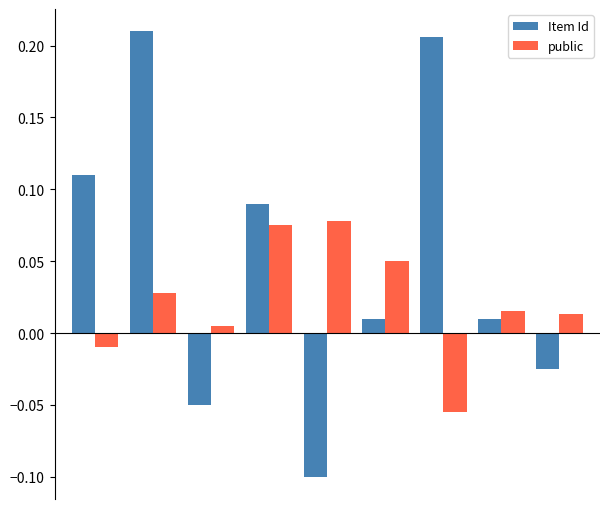

At how many categories does at least one series exceed 0?

9